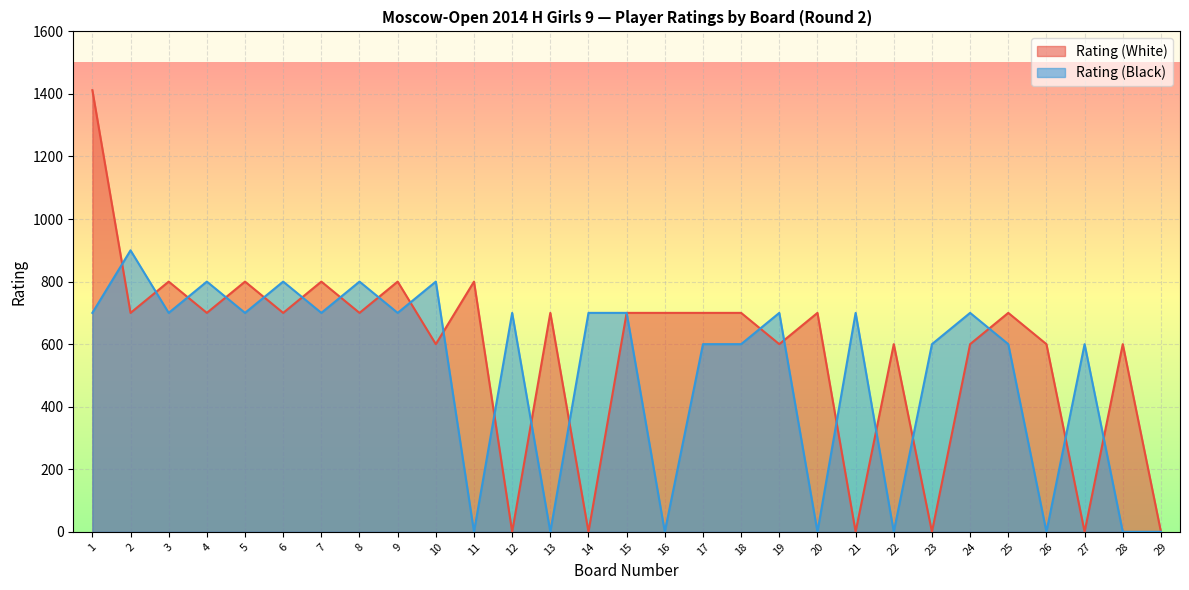

How many values in the Rating (White) series are below 700?

12